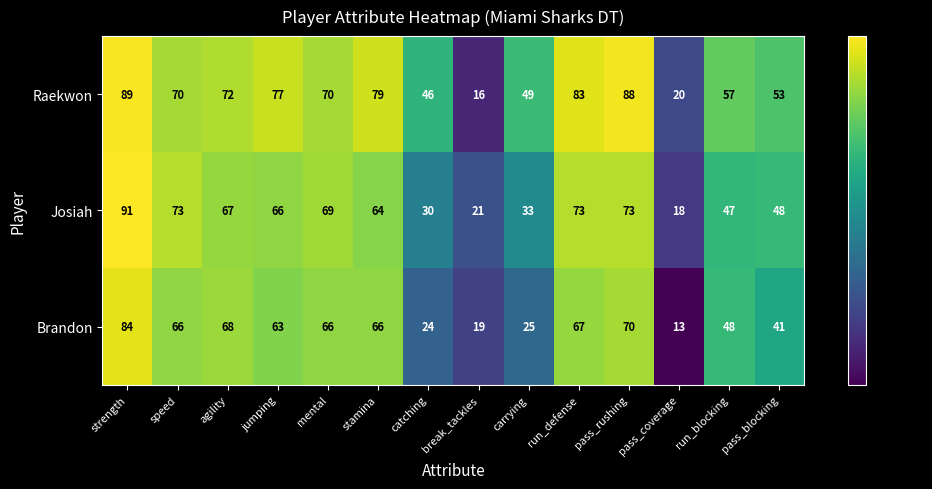

Which label corresponds to the smallest value in the chart?

pass_coverage